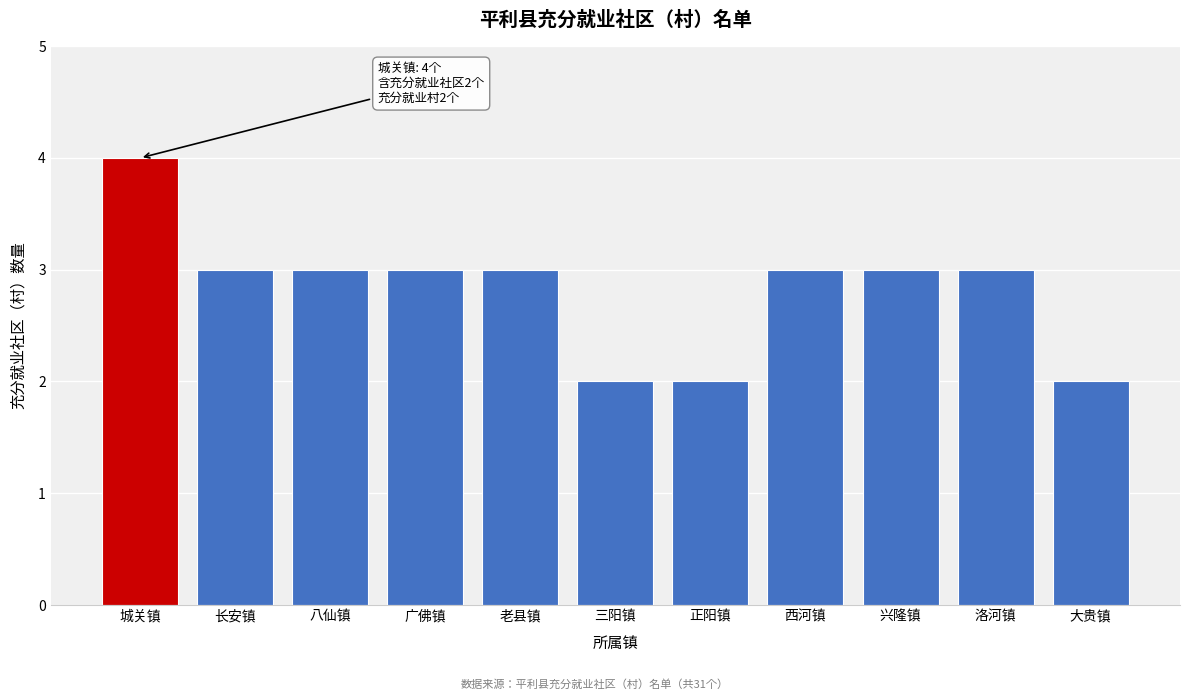

Reading left to right, list all the values displayed in this chart.

4	3	3	3	3	2	2	3	3	3	2